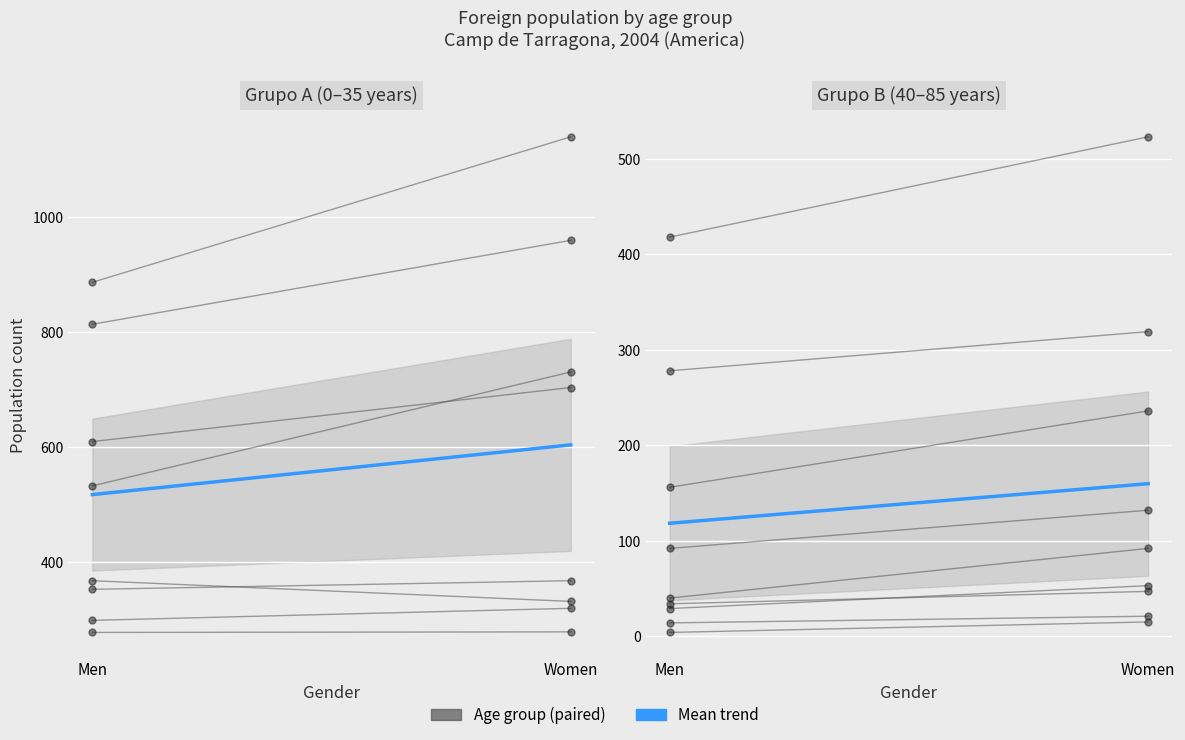

What is the average value?

139.1